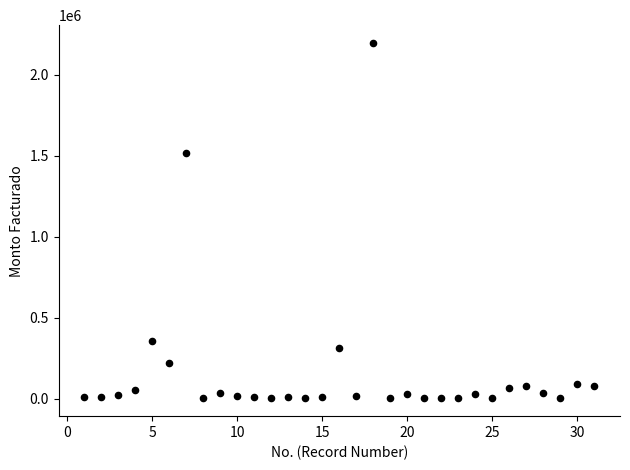

What Y value in the scatter plot is closest to 1099000?

1516926.9